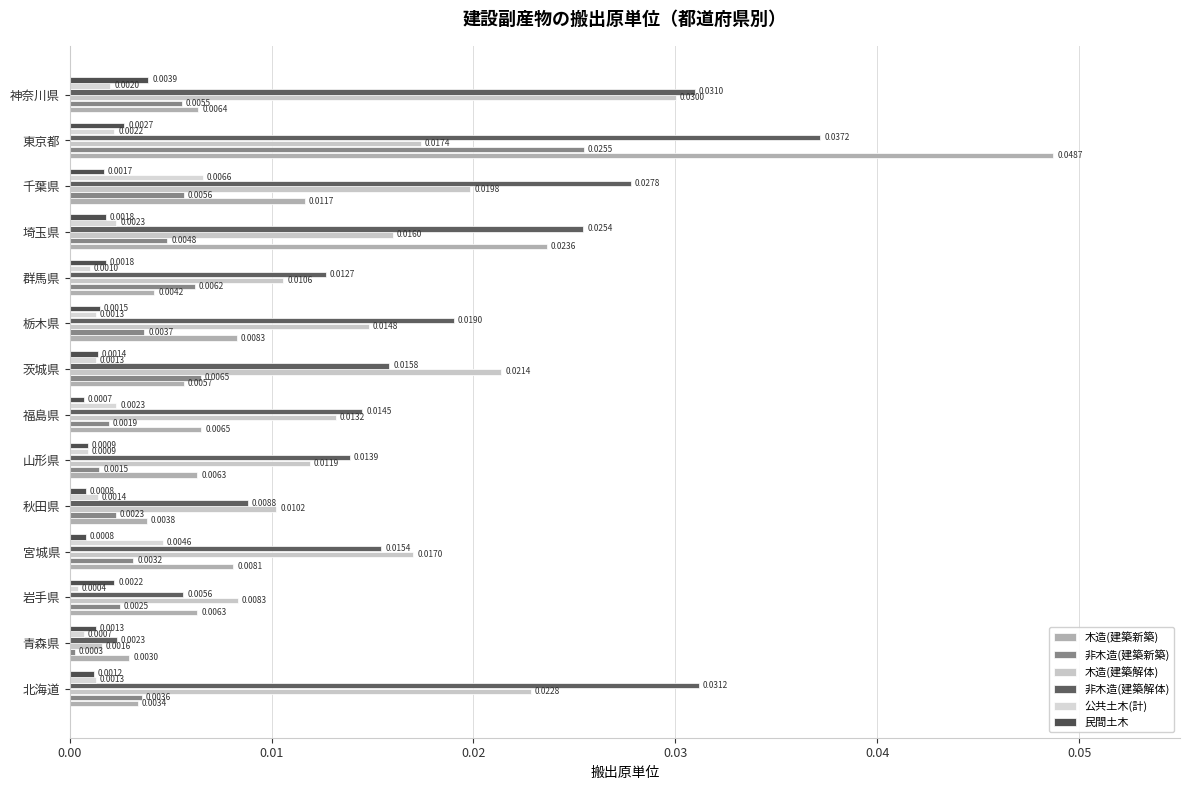

Count the number of categories in the chart.

14